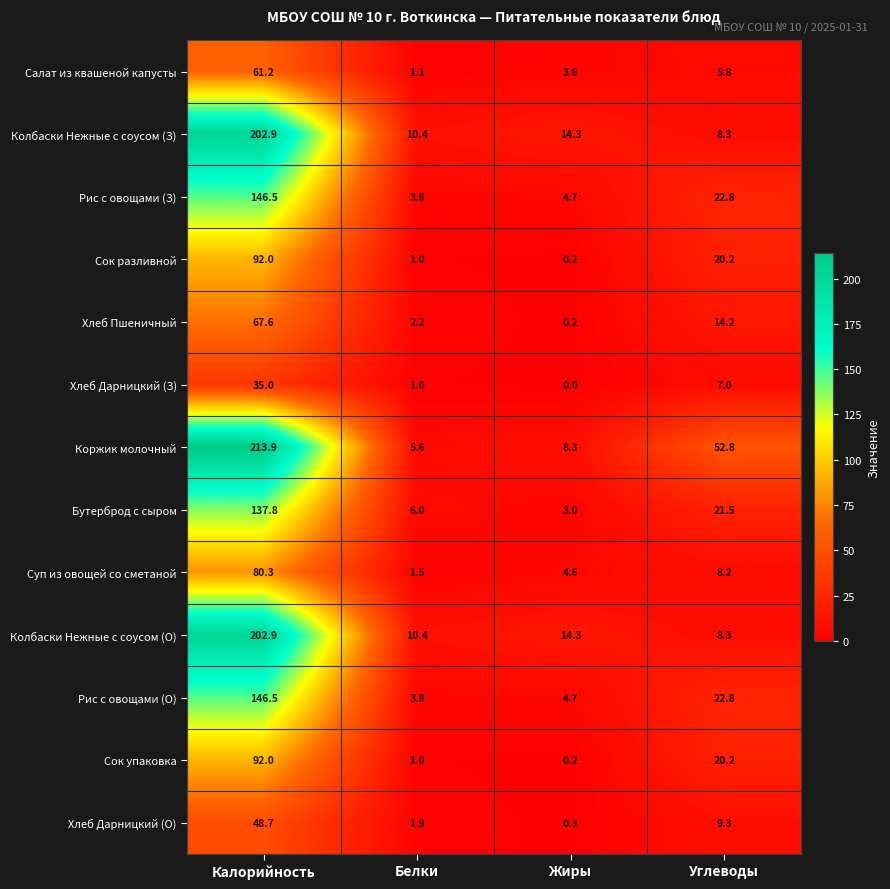

Which series has the widest spread of values?

Коржик молочный